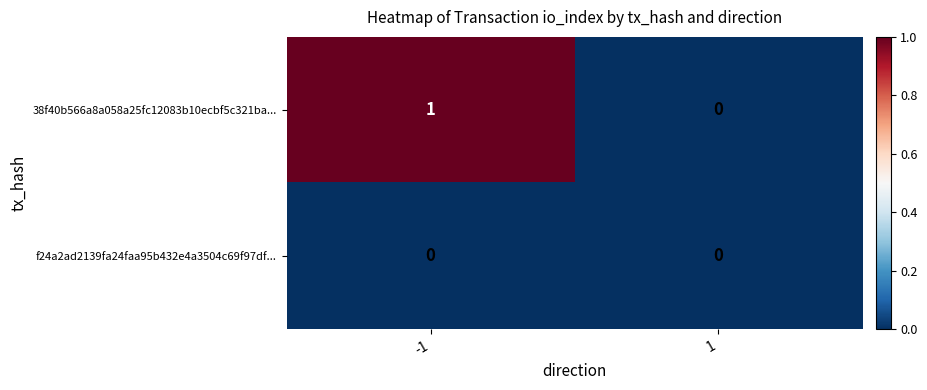

How many categories are shown in the chart?

2